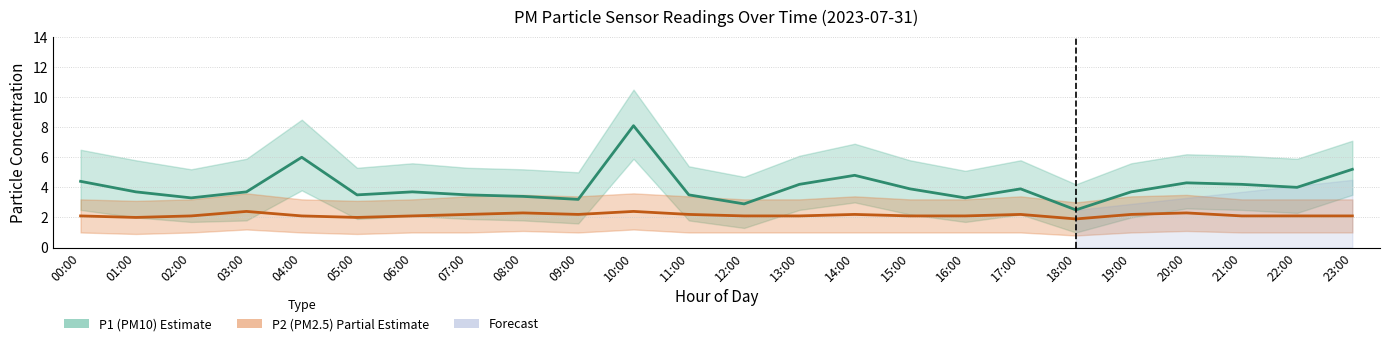

Rank the series by their average value, from highest to lowest.

P1 (PM10), P2 (PM2.5)